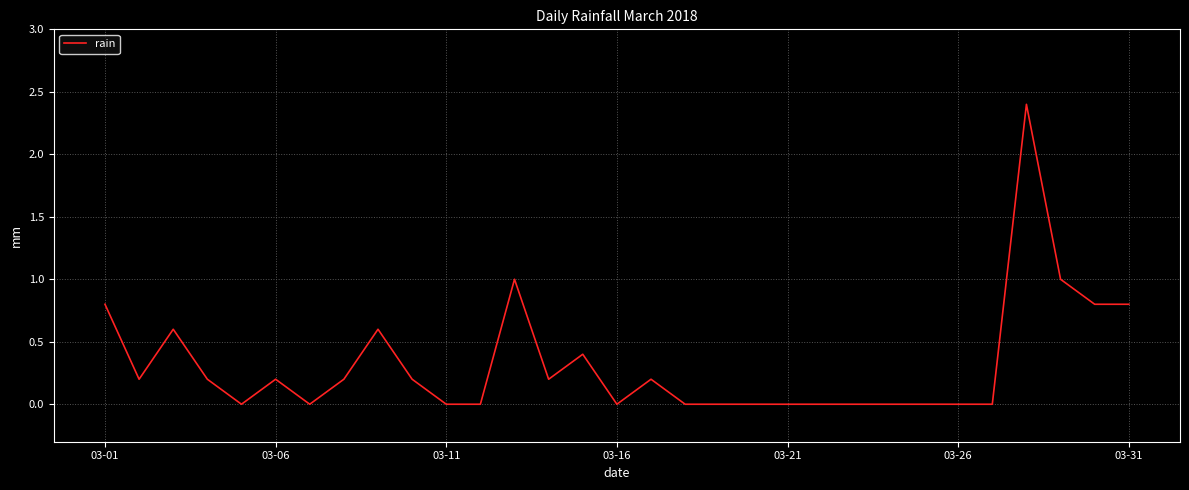

True or false: there are more than 2 points higher than both neighbors.

True